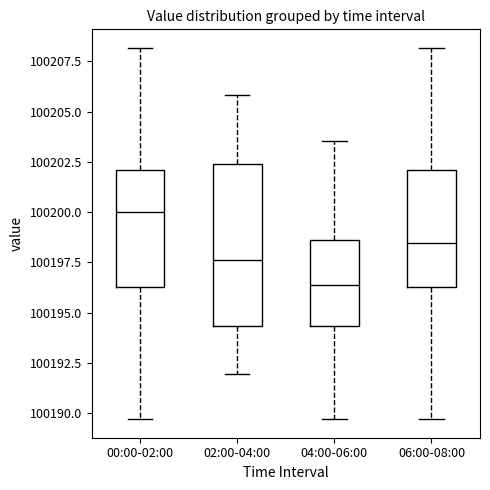

Reading left to right, transcribe this box plot: for each box, give where its median line is, the range the box spans, and where its two whiskers end, as read against the y-axis. The values are not printed on the chart, so give them approximately, as read against the axis.

00:00-02:00: median 100200.0, box 100196.5 to 100202.0, whiskers 100189.5 to 100208.0
02:00-04:00: median 100197.5, box 100194.5 to 100202.5, whiskers 100192.0 to 100206.0
04:00-06:00: median 100196.5, box 100194.5 to 100198.5, whiskers 100189.5 to 100203.5
06:00-08:00: median 100198.5, box 100196.5 to 100202.0, whiskers 100189.5 to 100208.0